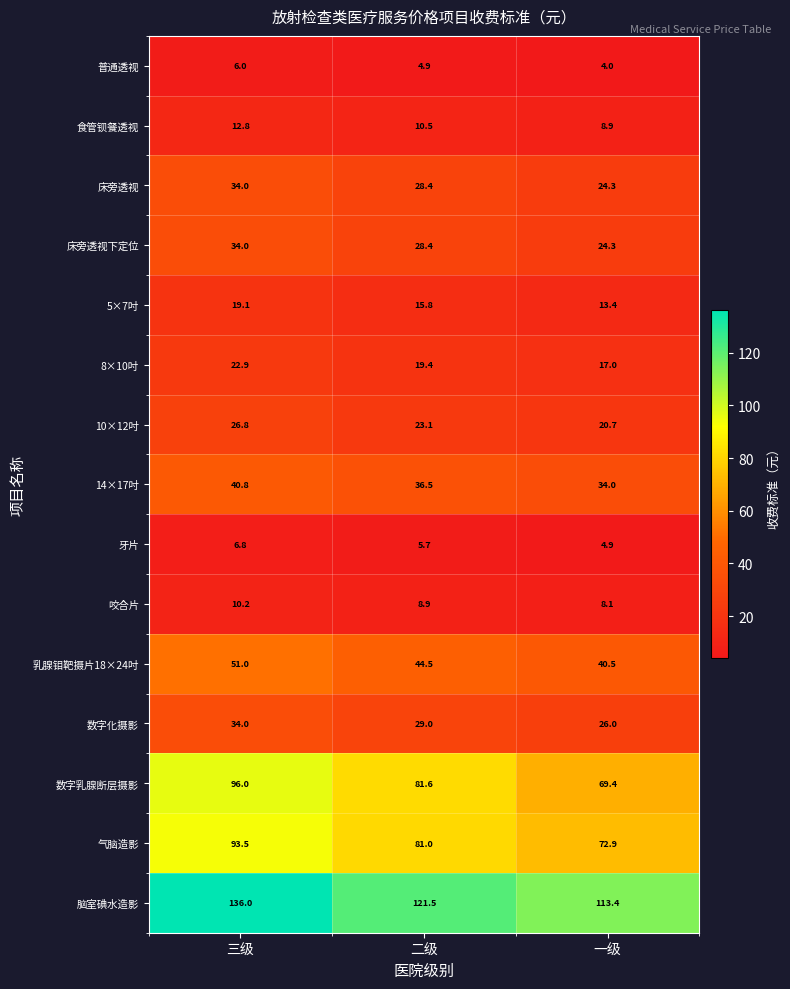

Is the value of 数字乳腺断层摄影 at 二级 greater than the value of 床旁透视下定位 at 三级?

Yes